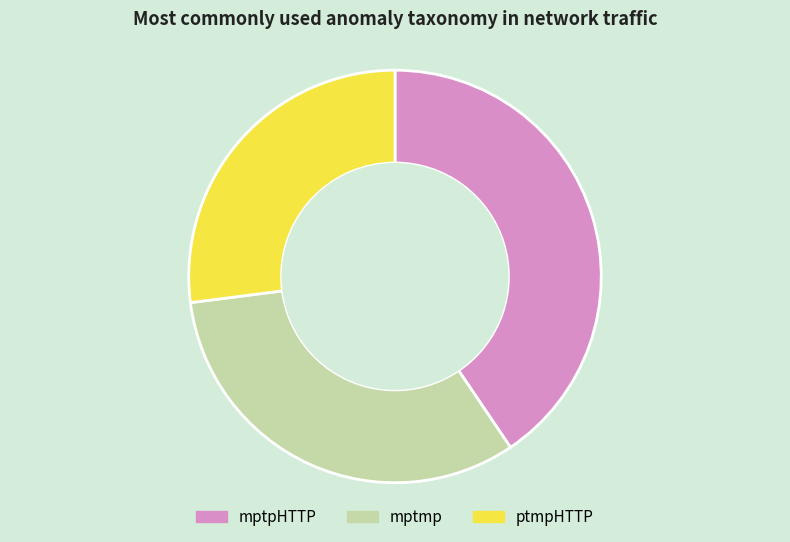

How many slices are in this pie chart?

3